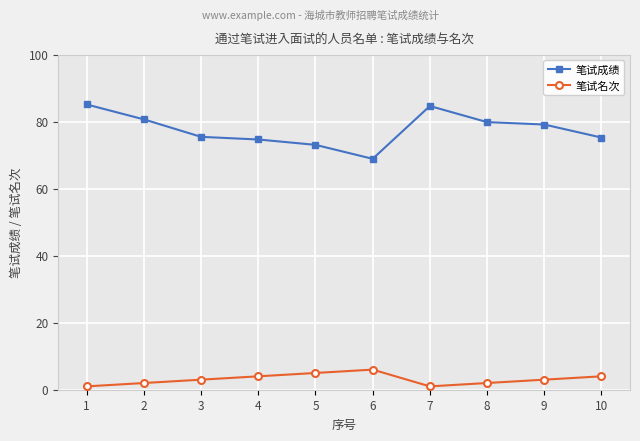

Is this an area chart (filled region under the line)?

No